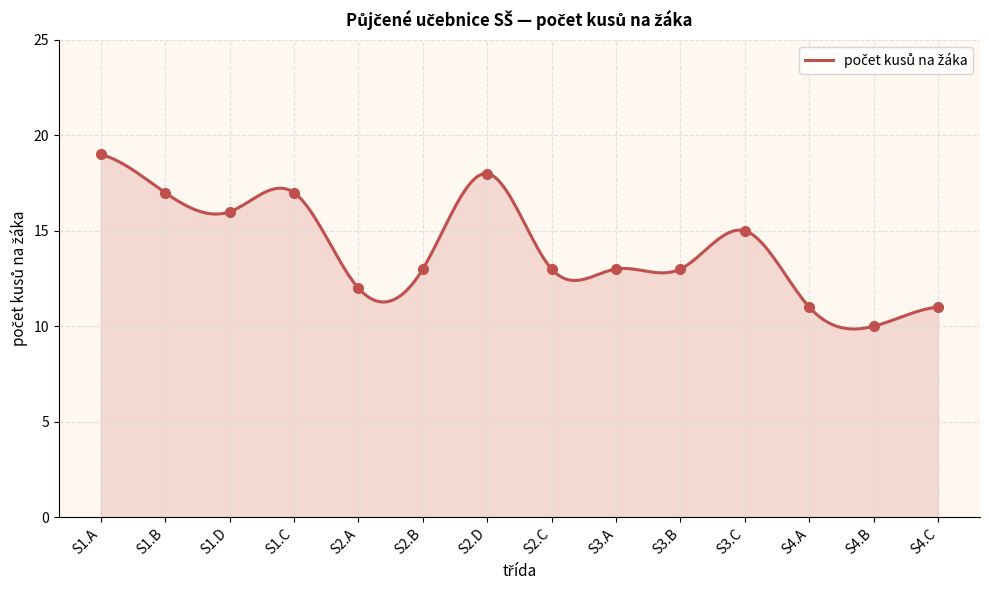

What is the maximum value shown in the chart?

19